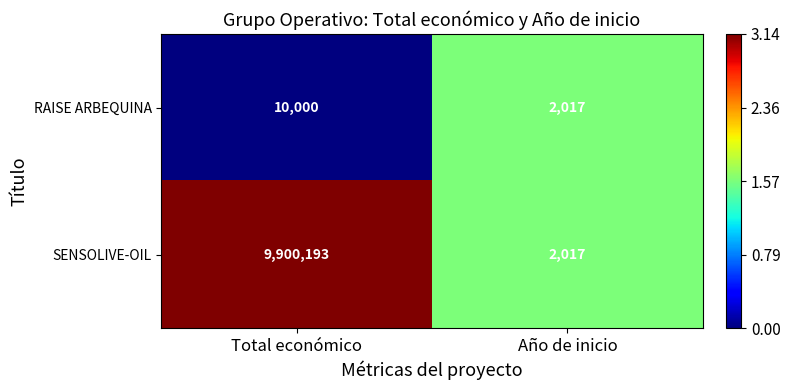

Reading left to right, list all the values displayed in this chart.

RAISE ARBEQUINA: 10000	2017
SENSOLIVE-OIL: 9900193	2017